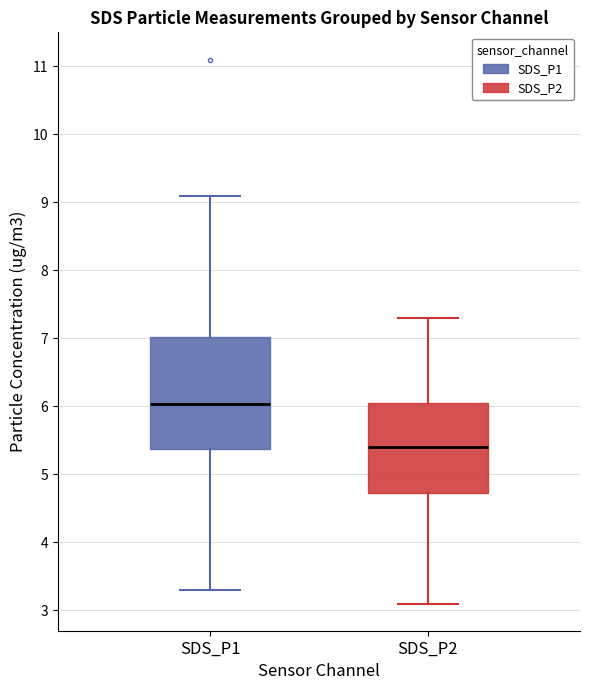

Reading left to right, transcribe this box plot: for each box, give where its median line is, the range the box spans, and where its two whiskers end, as read against the y-axis. The values are not printed on the chart, so give them approximately, as read against the axis.

SDS_P1: median 6.0, box 5.4 to 7.0, whiskers 3.3 to 9.1
SDS_P2: median 5.4, box 4.7 to 6.1, whiskers 3.1 to 7.3